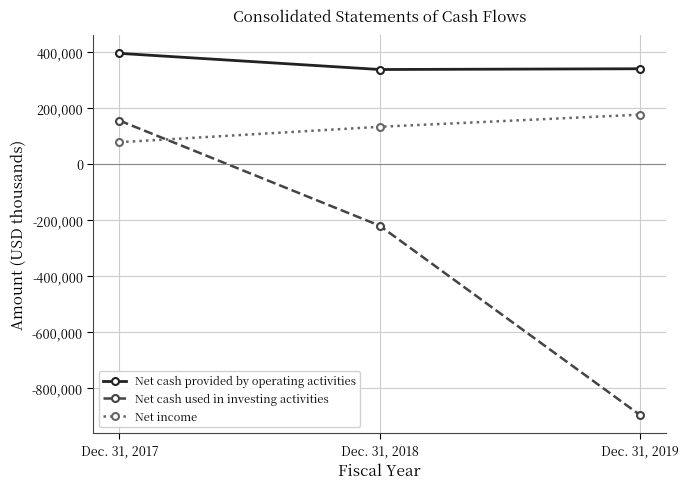

True or false: Net income has a value of 175266 at Dec. 31, 2019.

True